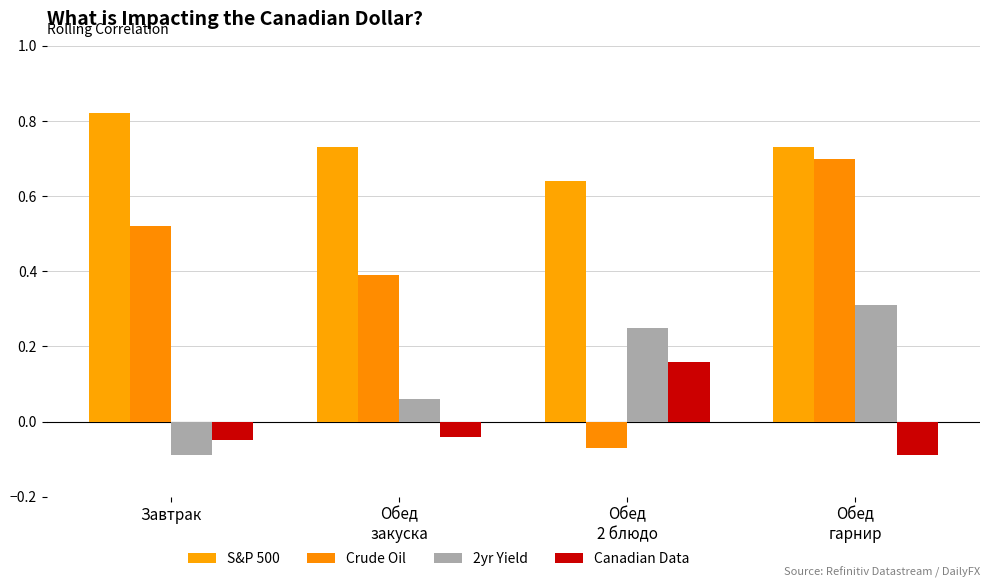

List the series in order of their peak value, lowest first.

Canadian Data, 2yr Yield, Crude Oil, S&P 500